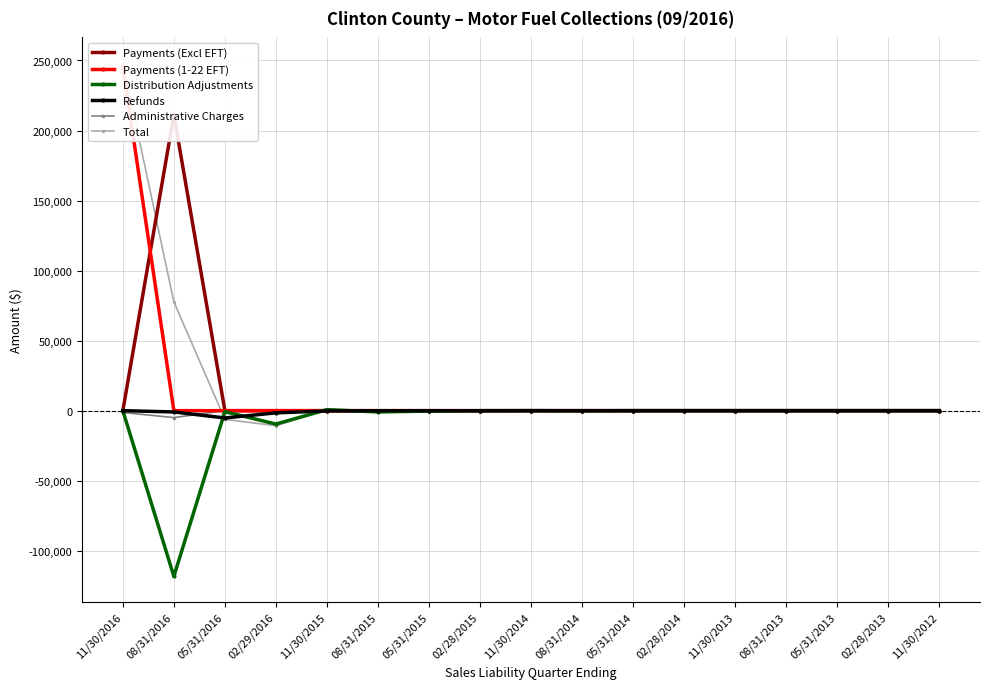

At 05/31/2015, list the series in order from smallest to largest.

Total, Distribution Adjustments, Refunds, Payments (1-22 EFT), Payments (Excl EFT), Administrative Charges